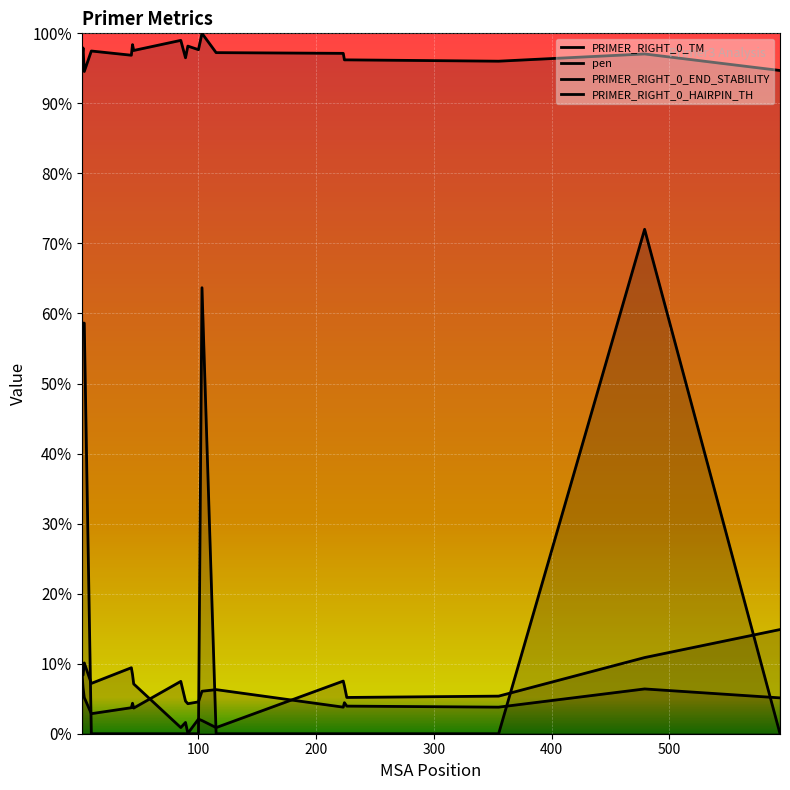

True or false: pen and PRIMER_RIGHT_0_END_STABILITY cross at least once.

True